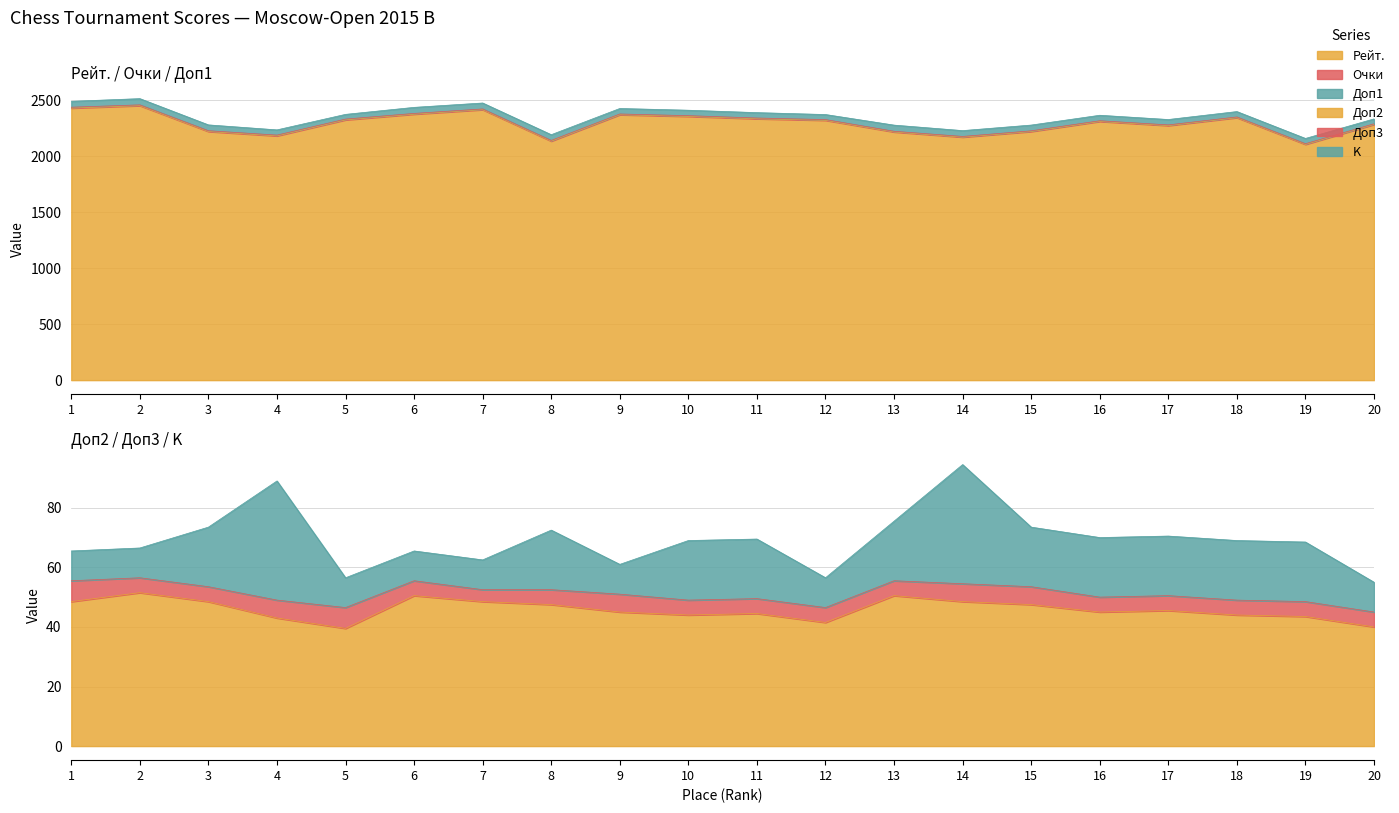

Reading left to right, extract all data points from this chart.

Рейт.: 1=2429.0	2=2451.0	3=2220.0	4=2181.0	5=2324.0	6=2375.0	7=2415.0	8=2134.0	9=2370.0	10=2355.0	11=2334.0	12=2320.0	13=2216.0	14=2170.0	15=2220.0	16=2310.0	17=2273.0	18=2344.0	19=2105.0	20=2283.0
Очки: 1=8.0	2=7.0	3=7.0	4=7.0	5=7.0	6=6.5	7=6.5	8=6.5	9=6.5	10=6.5	11=6.5	12=6.5	13=6.0	14=6.0	15=6.0	16=6.0	17=6.0	18=6.0	19=6.0	20=6.0
Доп1: 1=52.5	2=55.5	3=52.0	4=46.5	5=42.0	6=54.0	7=53.0	8=51.0	9=49.0	10=48.5	11=48.0	12=45.0	13=55.0	14=52.0	15=51.5	16=49.0	17=48.0	18=48.0	19=47.0	20=43.5
Доп2: 1=48.5	2=51.5	3=48.5	4=43.0	5=39.5	6=50.5	7=48.5	8=47.5	9=45.0	10=44.0	11=44.5	12=41.5	13=50.5	14=48.5	15=47.5	16=45.0	17=45.5	18=44.0	19=43.5	20=40.0
Доп3: 1=7.0	2=5.0	3=5.0	4=6.0	5=7.0	6=5.0	7=4.0	8=5.0	9=6.0	10=5.0	11=5.0	12=5.0	13=5.0	14=6.0	15=6.0	16=5.0	17=5.0	18=5.0	19=5.0	20=5.0
K: 1=10.0	2=10.0	3=20.0	4=40.0	5=10.0	6=10.0	7=10.0	8=20.0	9=10.0	10=20.0	11=20.0	12=10.0	13=20.0	14=40.0	15=20.0	16=20.0	17=20.0	18=20.0	19=20.0	20=10.0